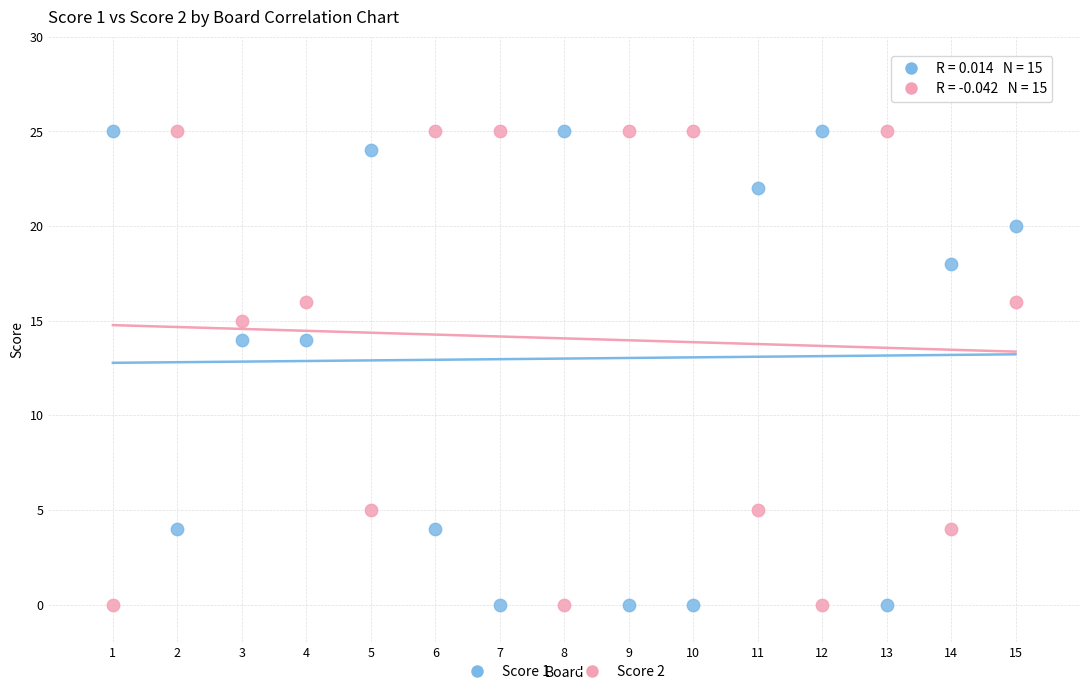

Across all data points, what is the range of Y values (max minus min)?

25